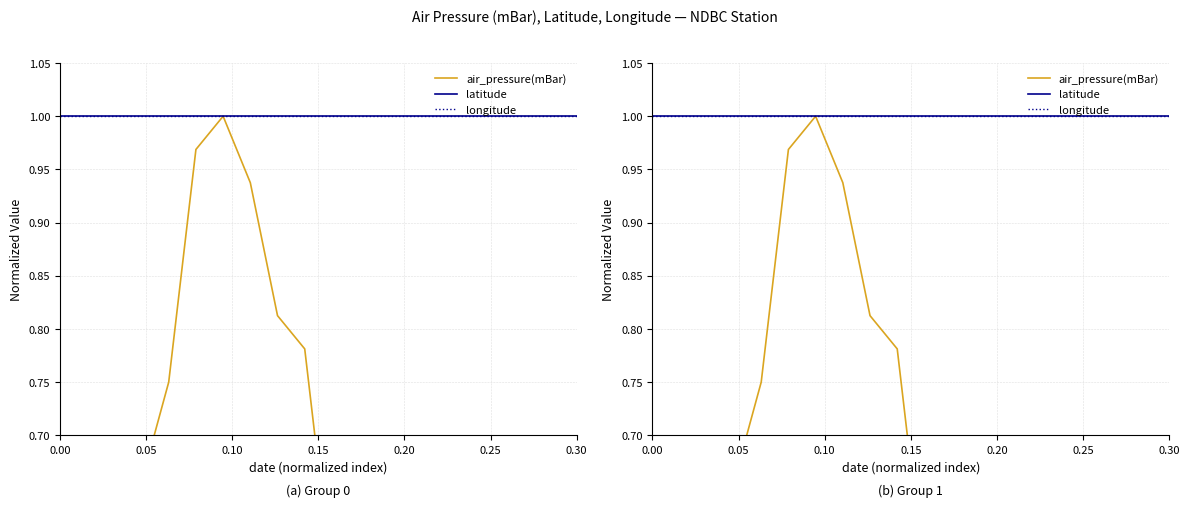

What are all the series names shown in the legend?

air_pressure(mBar), latitude, longitude